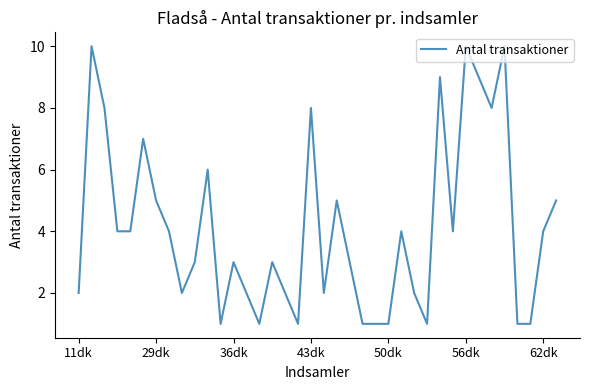

What is the maximum value shown in the chart?

10